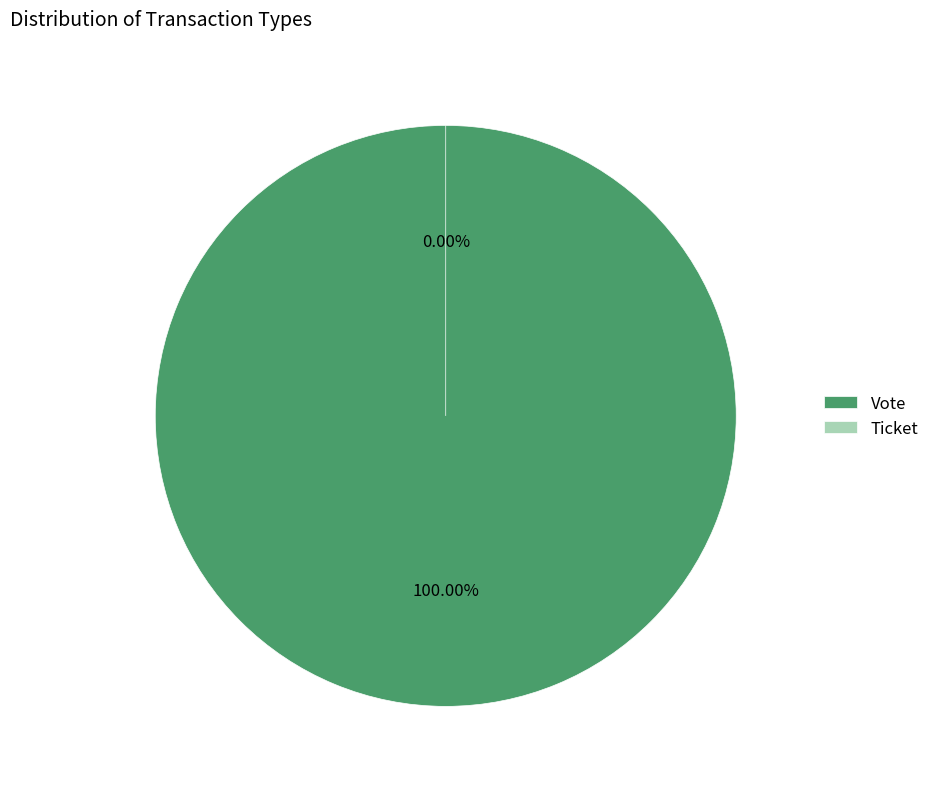

What is the total percentage of Vote and Ticket?

100.0%